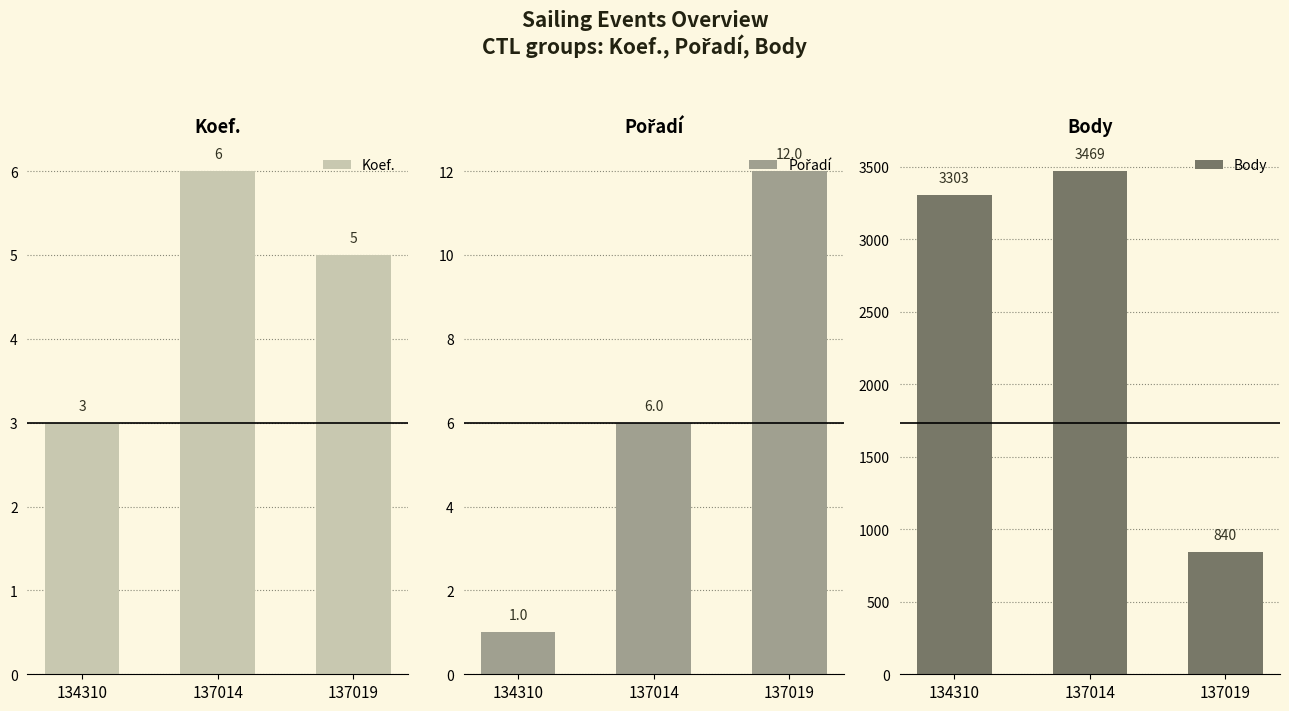

Is it true that Pořadí equals 1 at 134310?

True